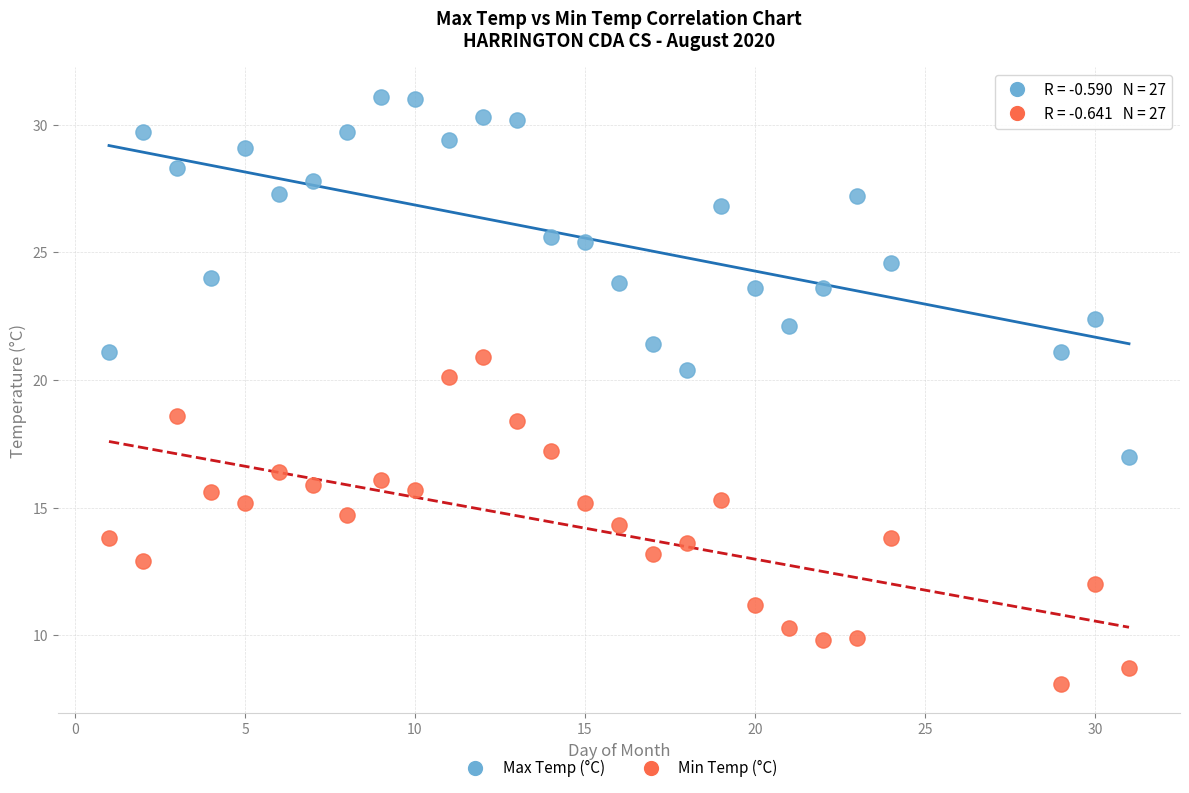

What are all the series names shown in the legend?

Max Temp (°C), Min Temp (°C)